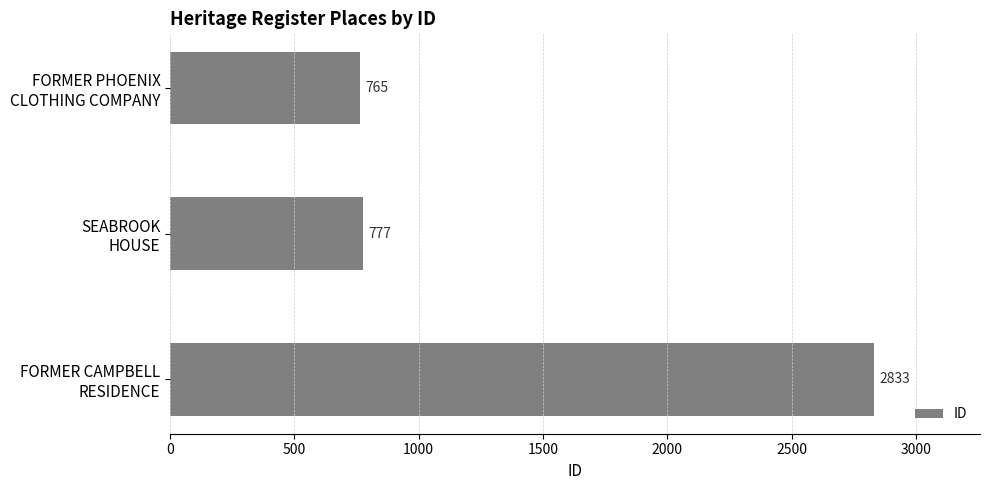

Reading top to bottom, list all the values displayed in this chart.

765	777	2833